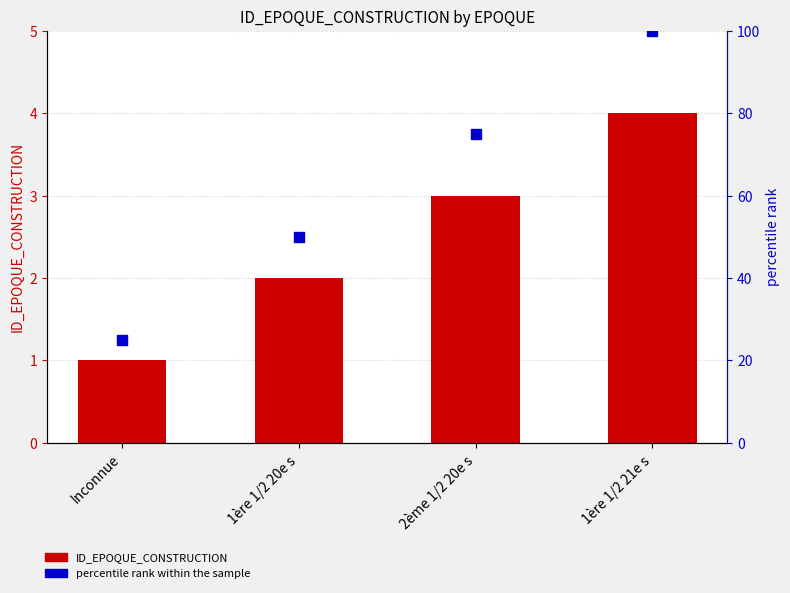

Which series has the largest total across all categories?

percentile rank within the sample